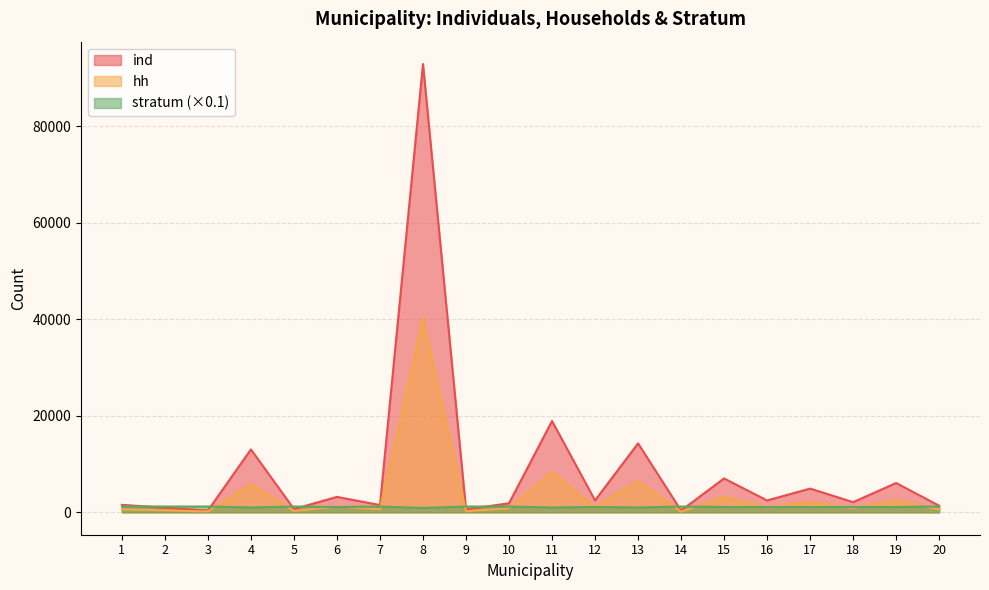

True or false: ind has a value of 2106 at 18.

True